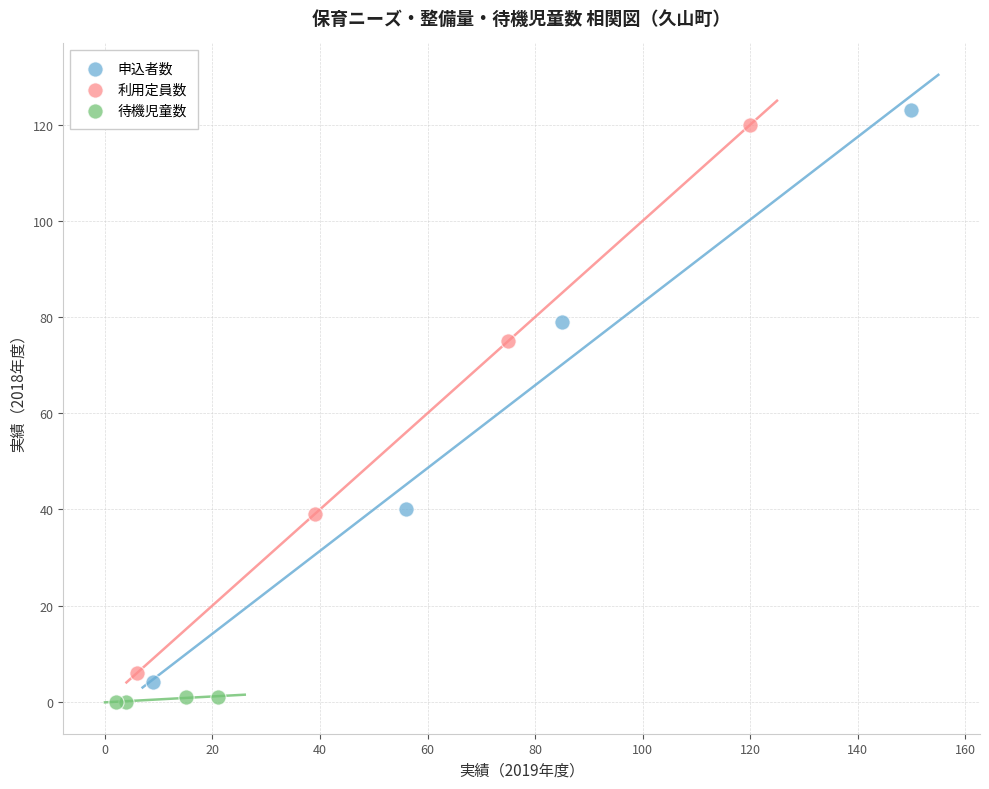

Which series has the widest spread of Y values?

申込者数